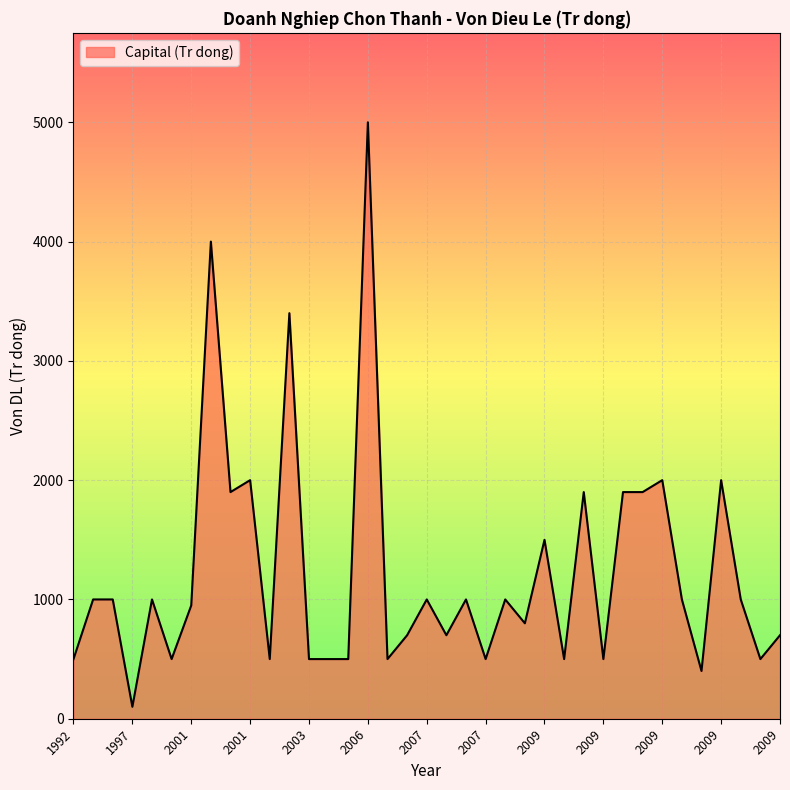

What is the difference between the maximum and minimum values?

4900